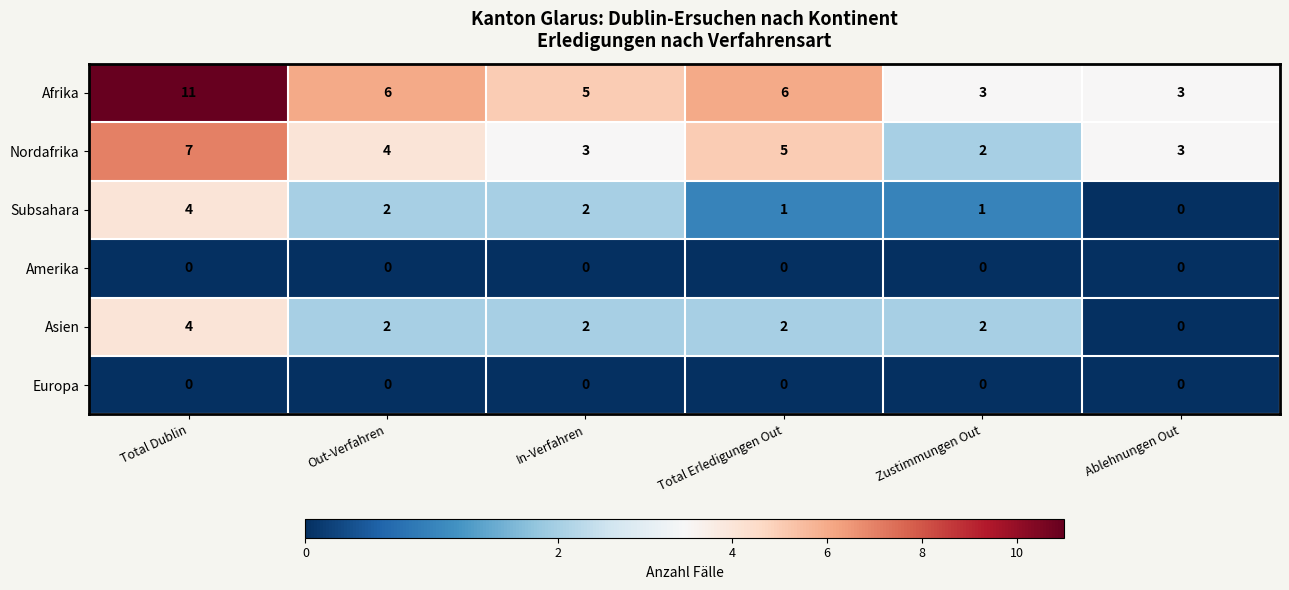

What is the sum of the Subsahara values at Out-Verfahren and In-Verfahren?

4